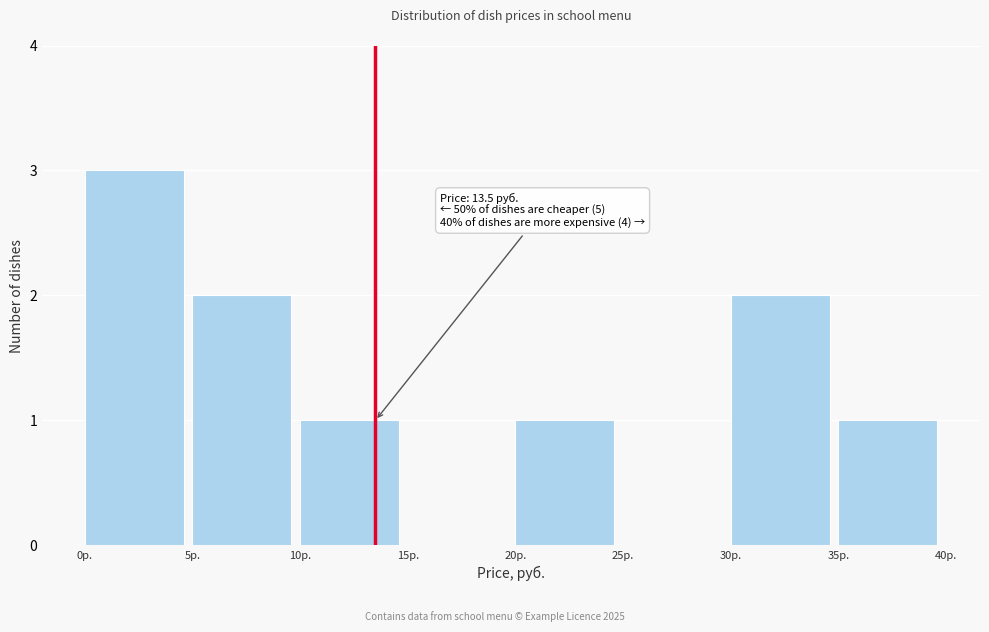

Over which range of the x-axis is the bar tallest?

0 to 5